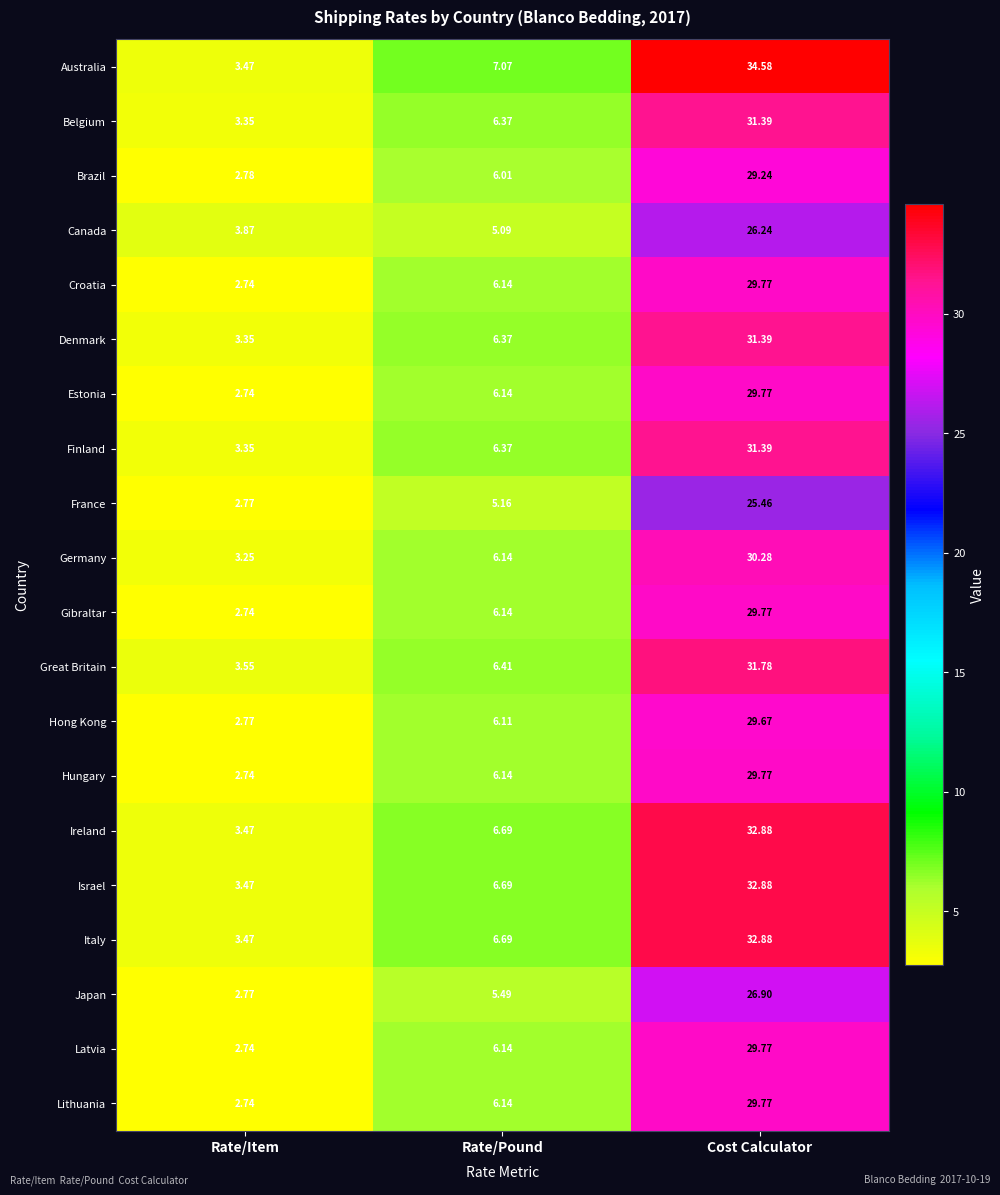

List the labels in order of France value, smallest first.

Rate/Item, Rate/Pound, Cost Calculator